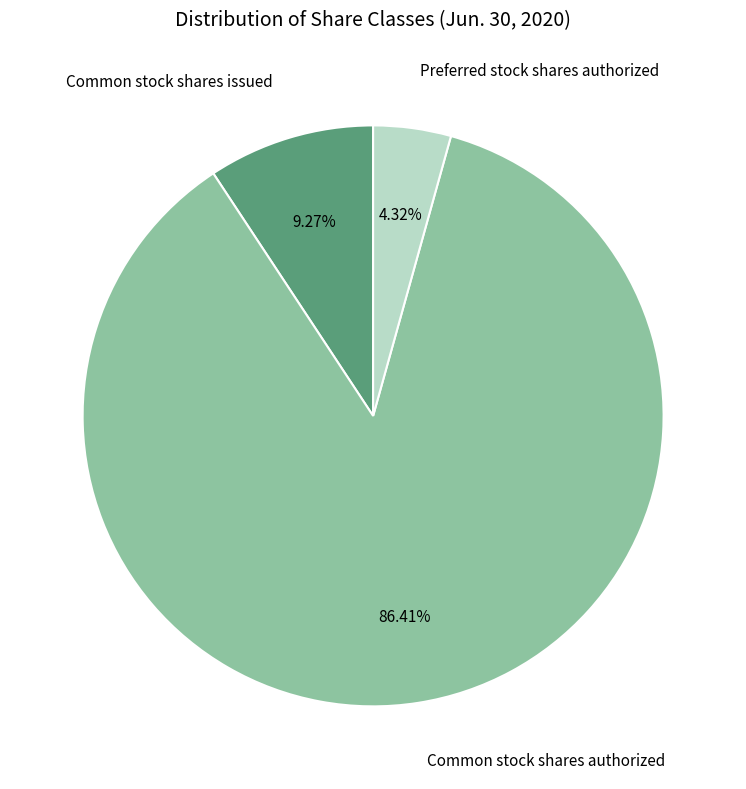

Does any single category account for the majority?

Yes